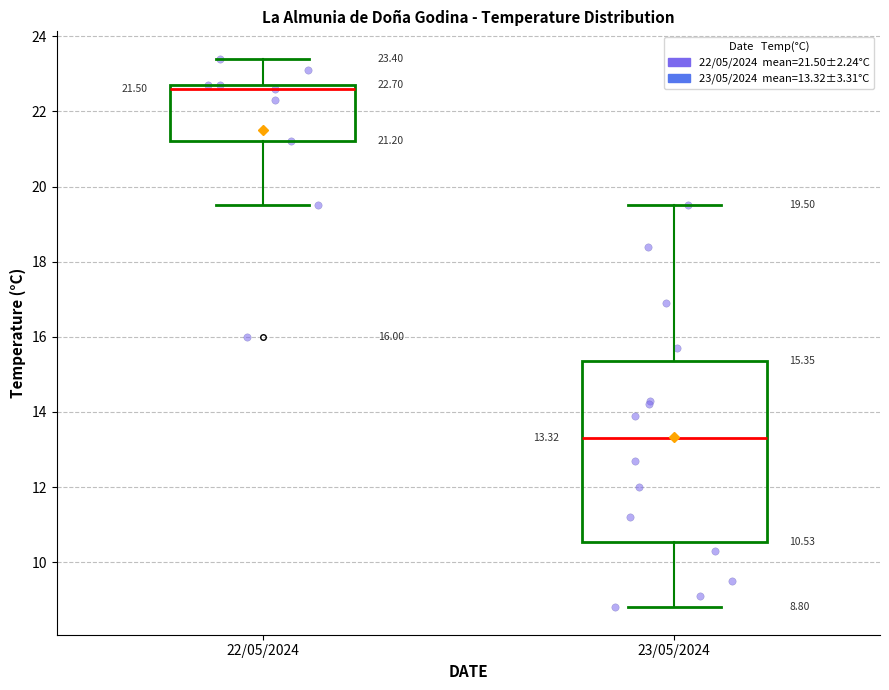

Which box is the tallest, from its lower edge to its upper edge?

23/05/2024